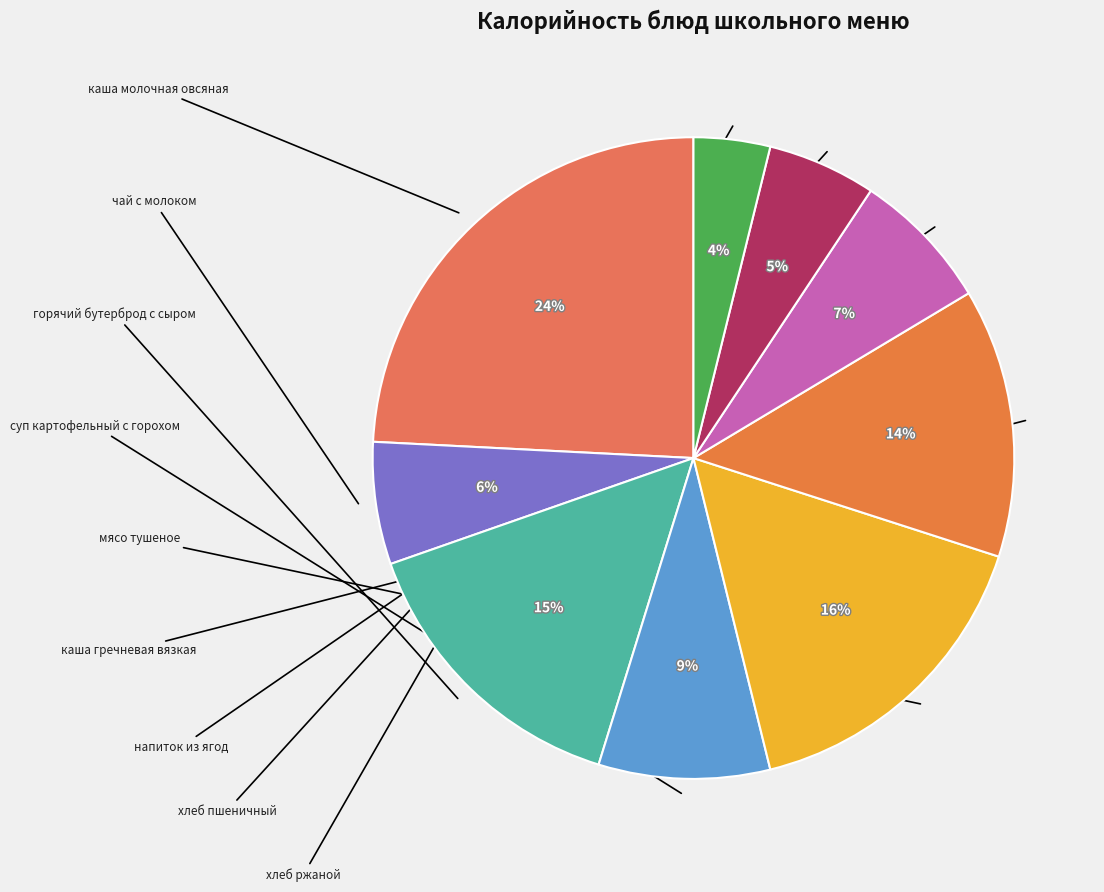

Which slice is the largest?

каша молочная овсяная